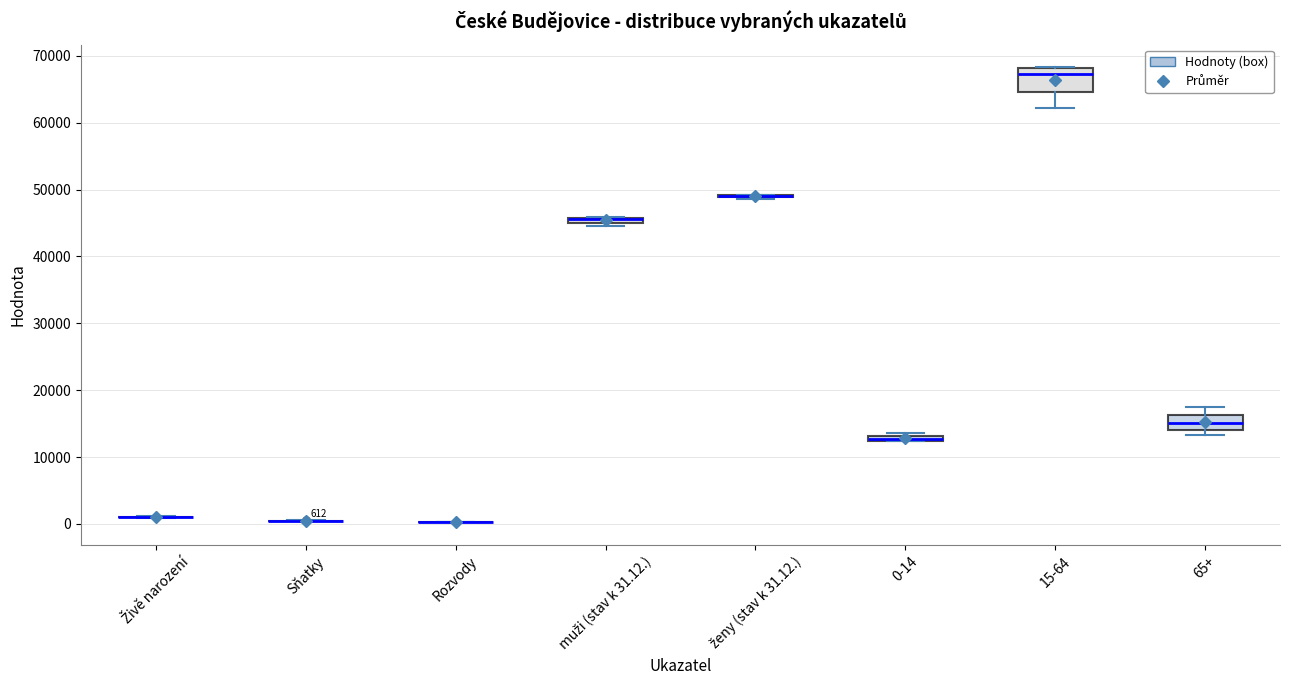

Comparing the boxes themselves (not the whiskers), which one is the tallest?

15-64